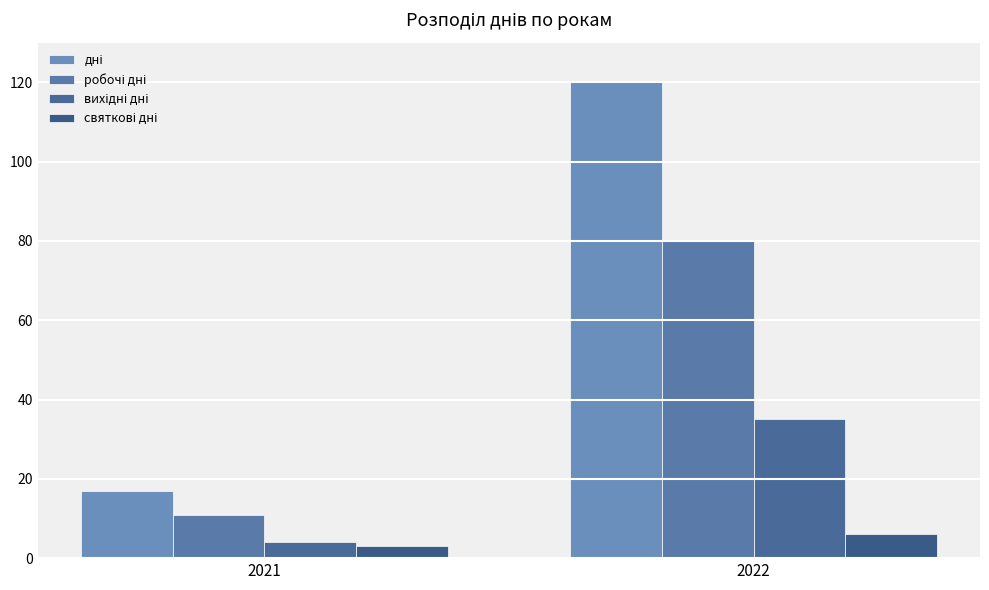

Is the value of робочі дні at 2021 greater than the value of дні at 2022?

No